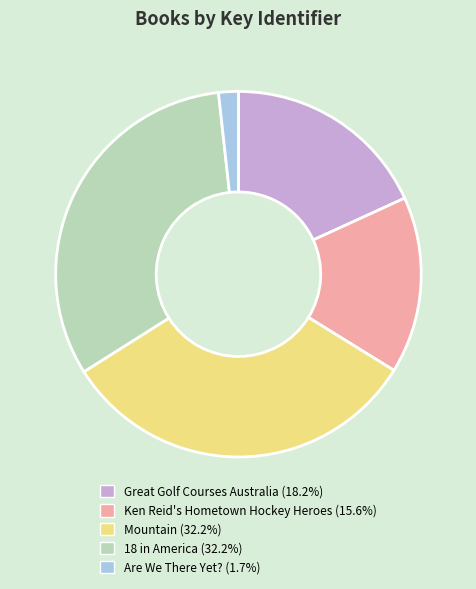

Which slice is the smallest?

Are We There Yet?